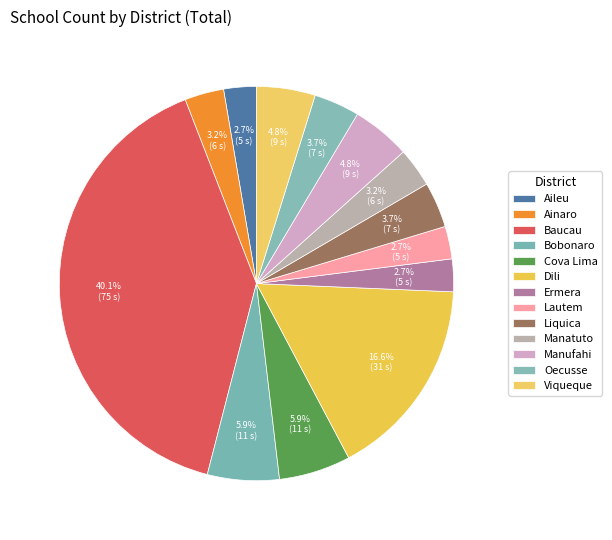

Count the number of slices in the pie.

13